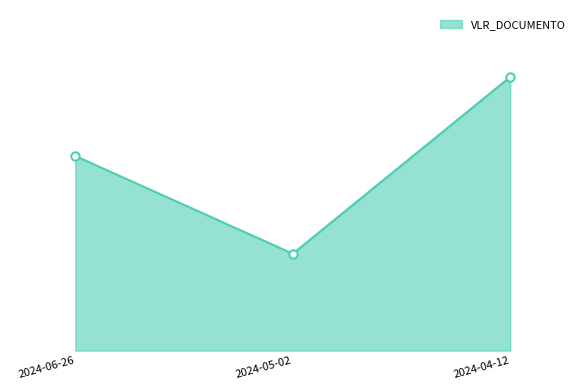

Reading left to right, what are all the values shown in this chart?

1600.0	796.5	2250.0